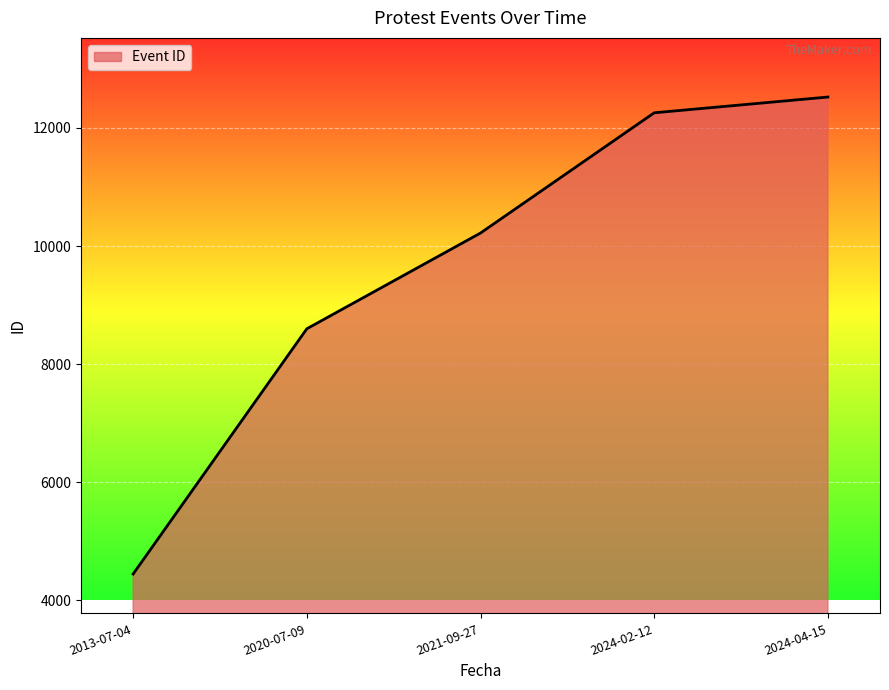

Which category has the highest value across all series?

2024-04-15